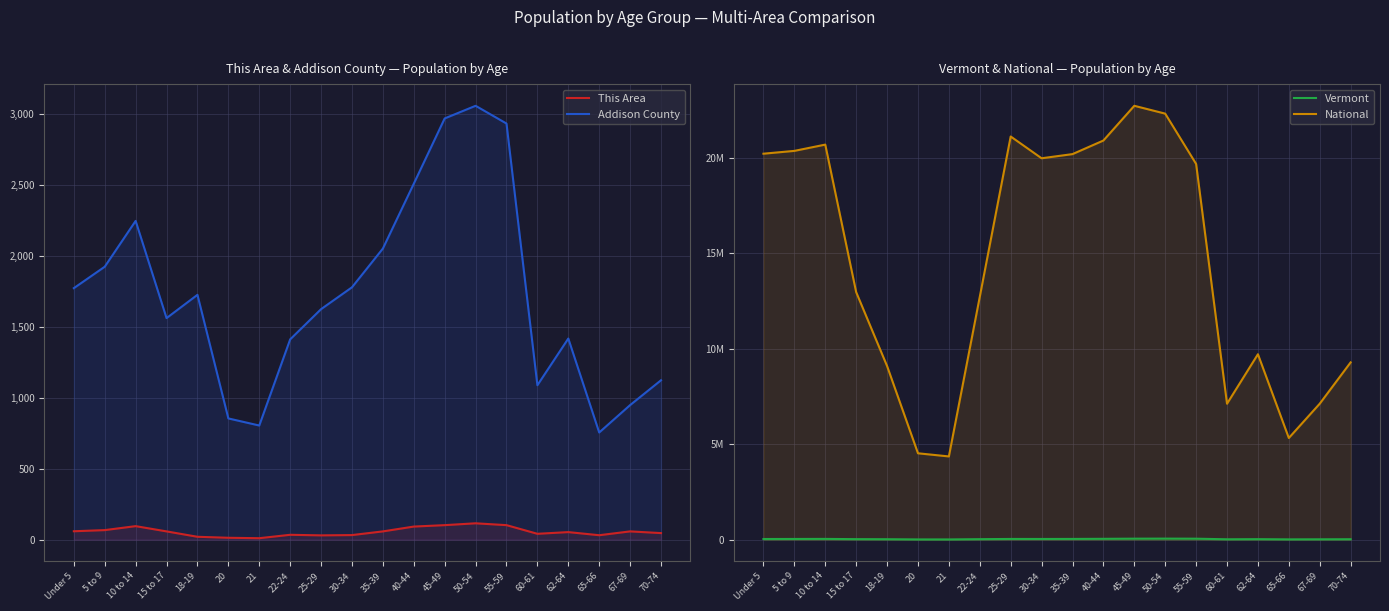

What is the average value of the Addison County series?

1727